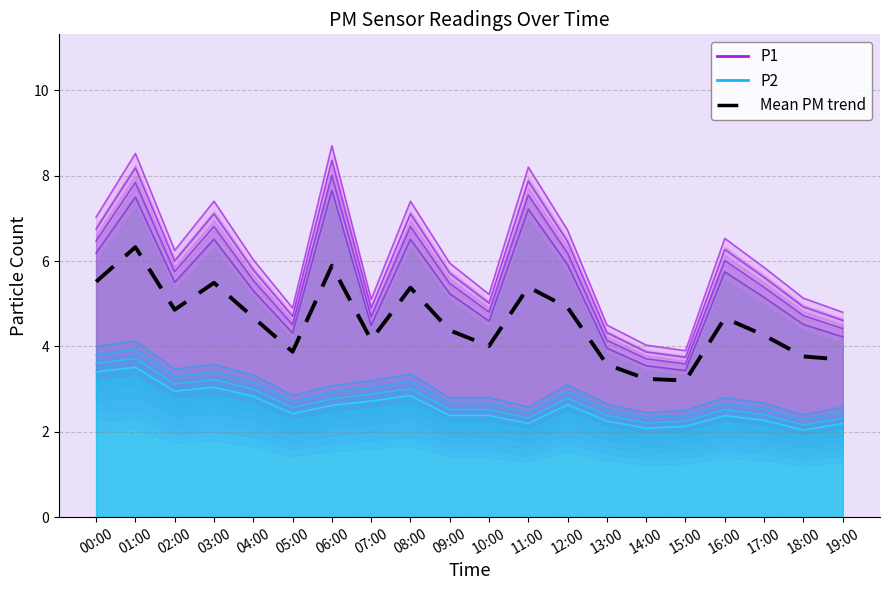

At which category is the sum across all series the highest?

01:00